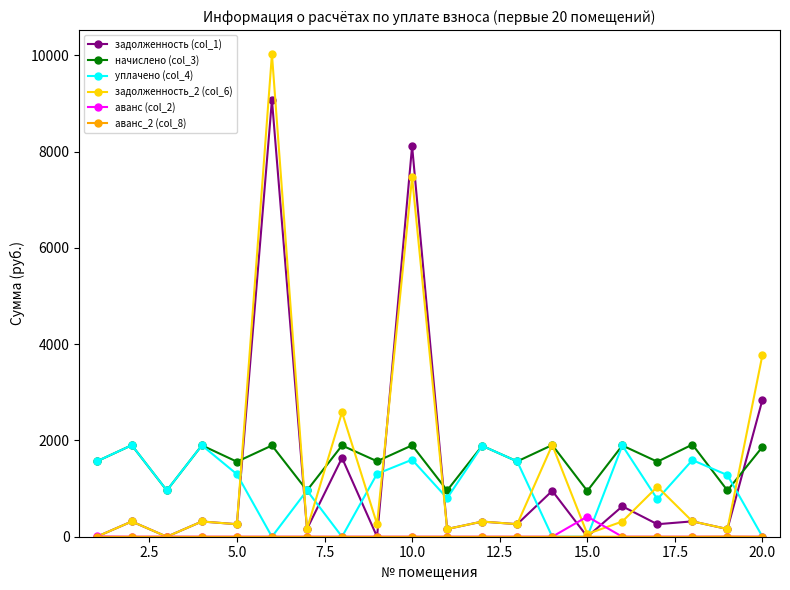

How many interior local peaks does the начислено (col_3) series have?

9